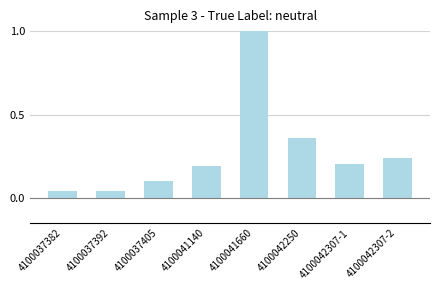

What is the sum of all values?

2.2